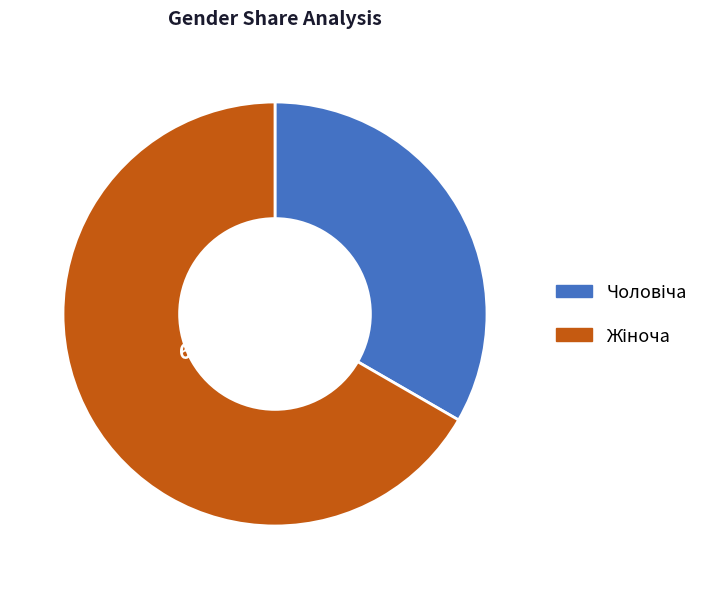

To the nearest percent, what is the average slice percentage?

50%